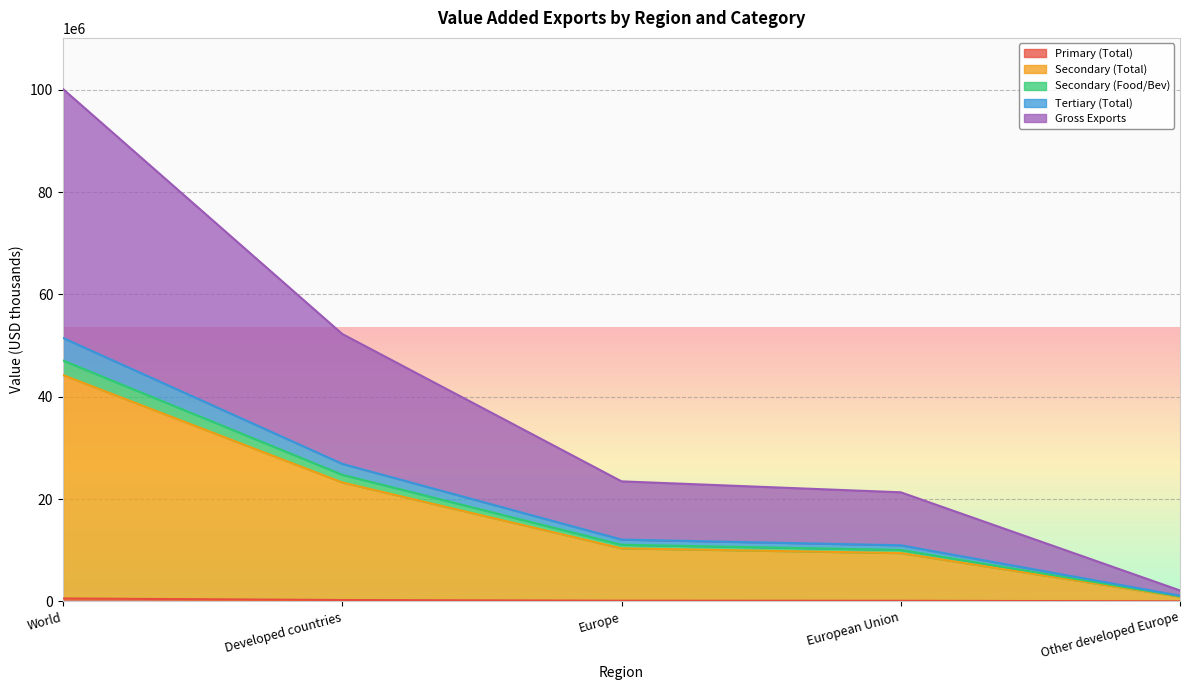

What is the maximum value shown in the chart?

100111722.4